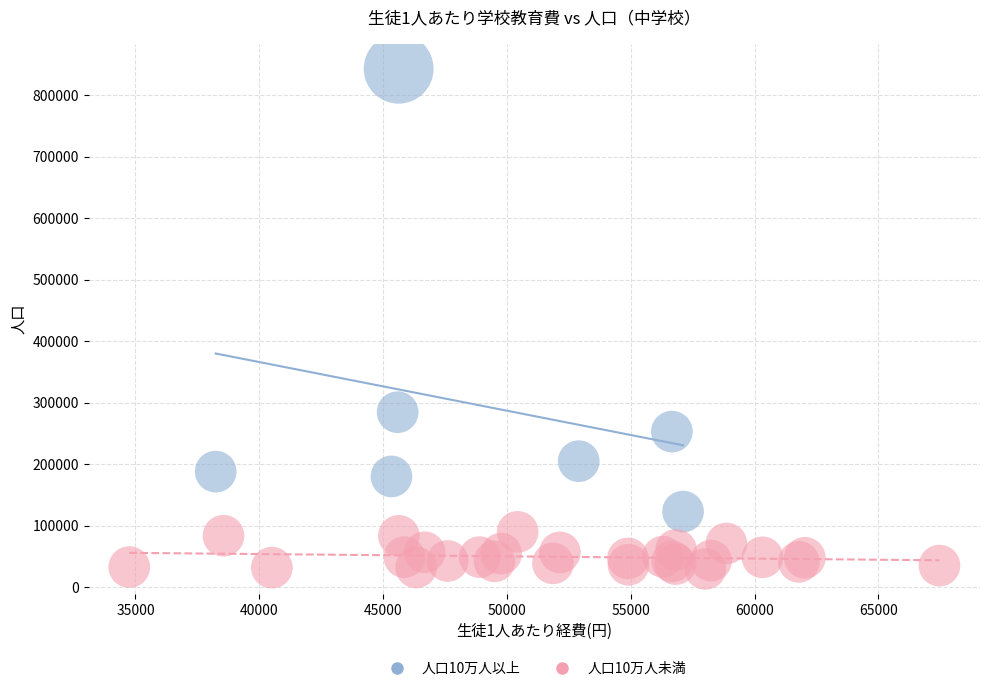

Which series reaches the maximum Y coordinate?

人口10万人以上